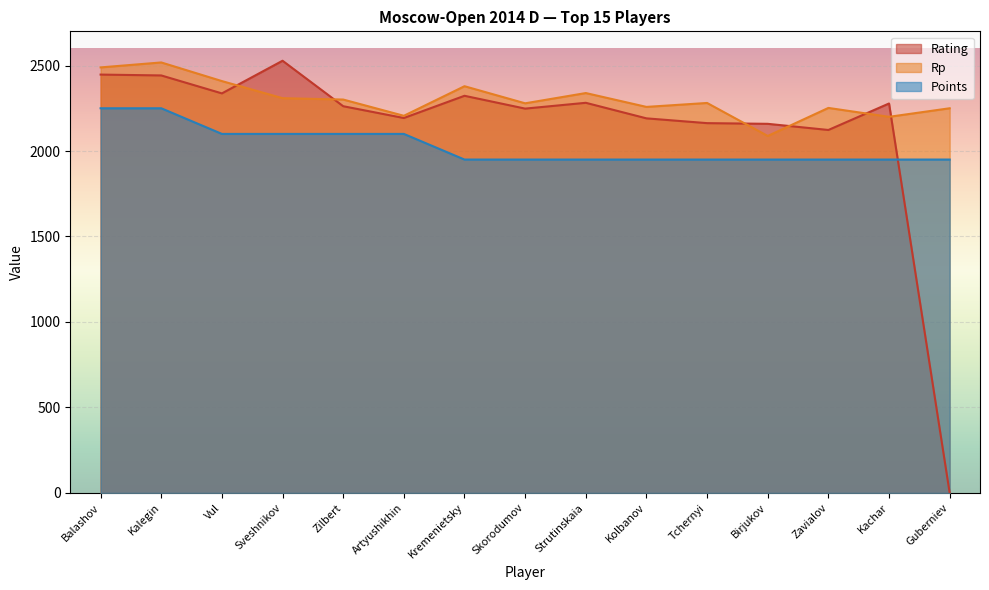

True or false: Points has more than 1 interior local peaks.

False